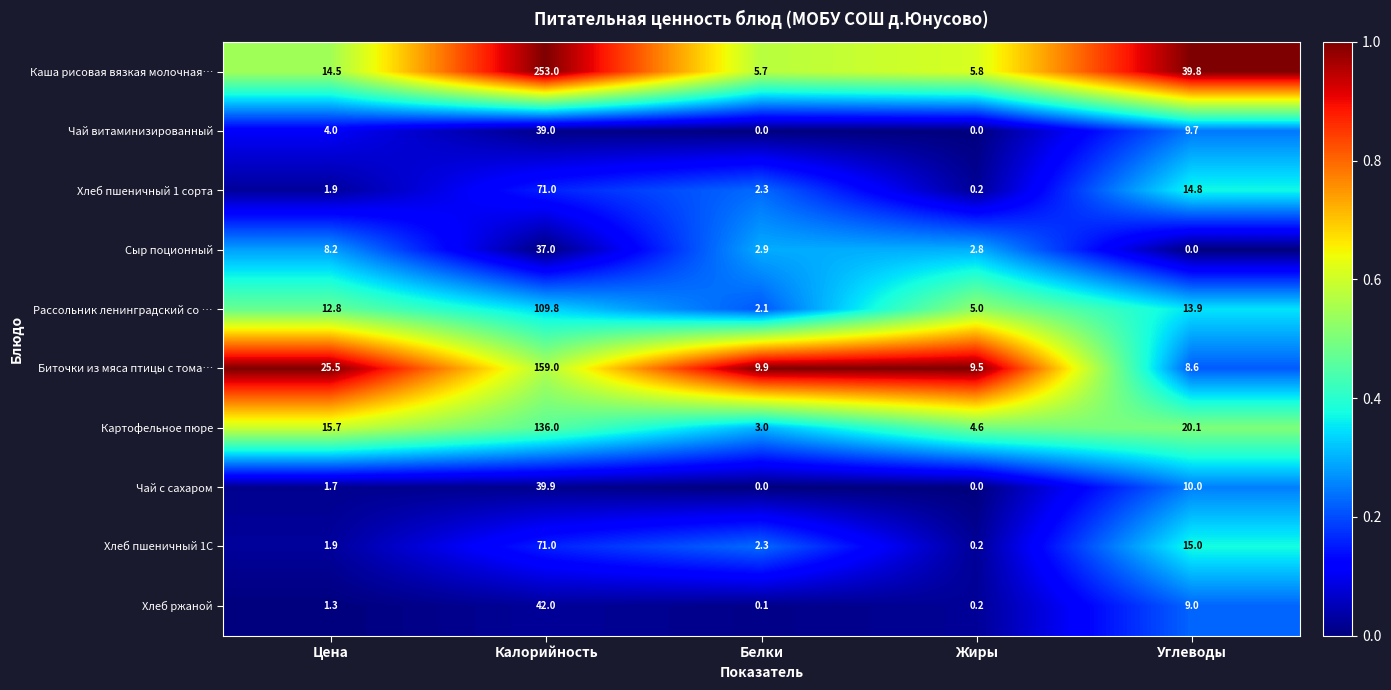

Between Калорийность and Белки, which series saw the biggest shift?

Каша рисовая вязкая молочная…